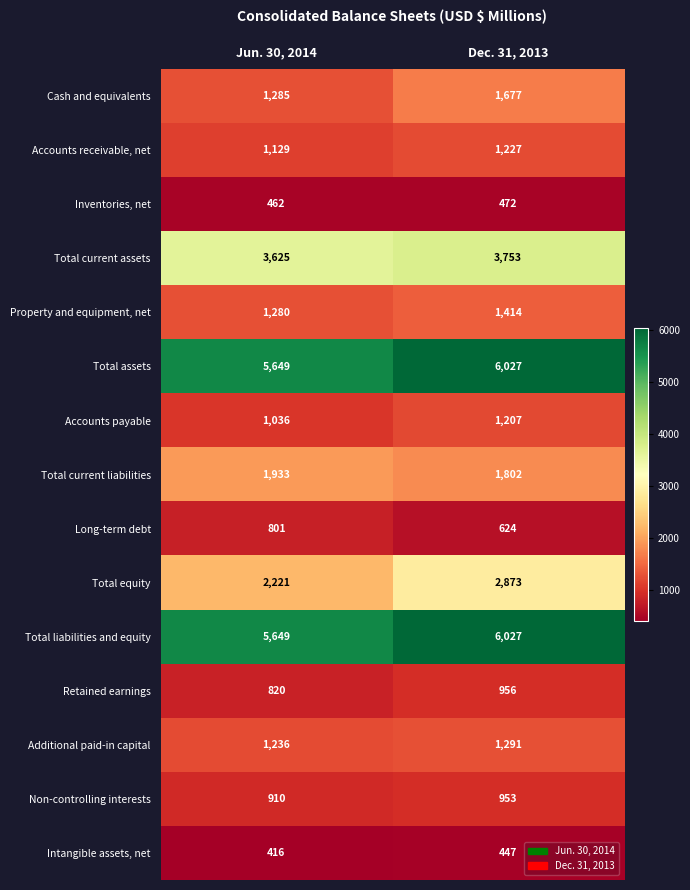

The Accounts receivable, net series shows 1677 at Jun. 30, 2014. True or false?

False